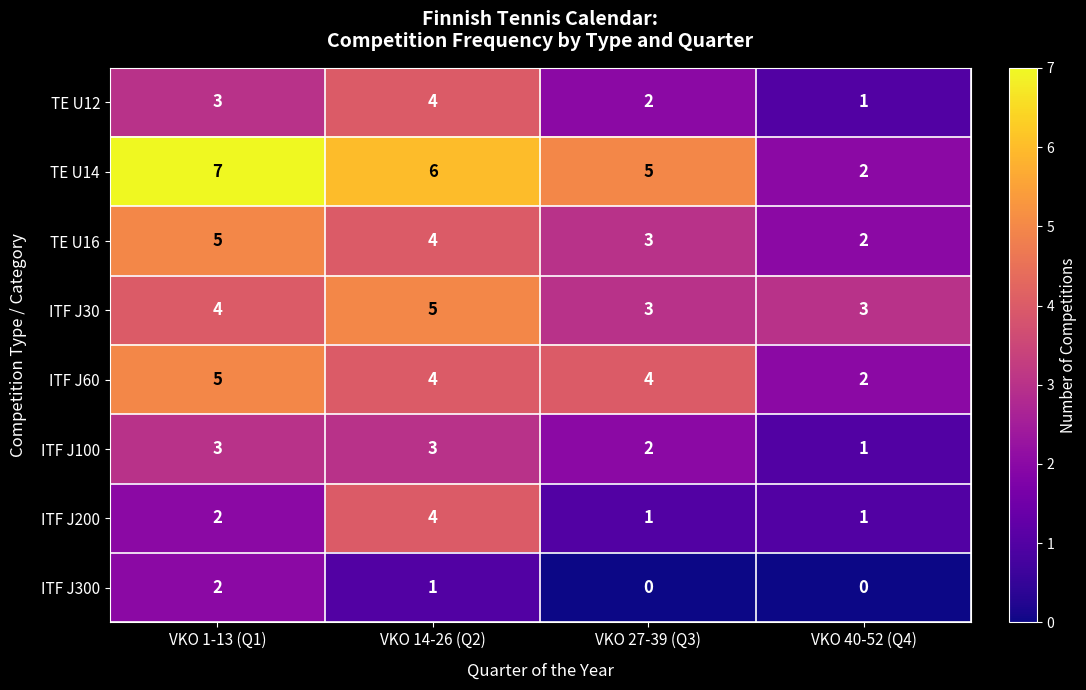

How many categories are shown in the chart?

4